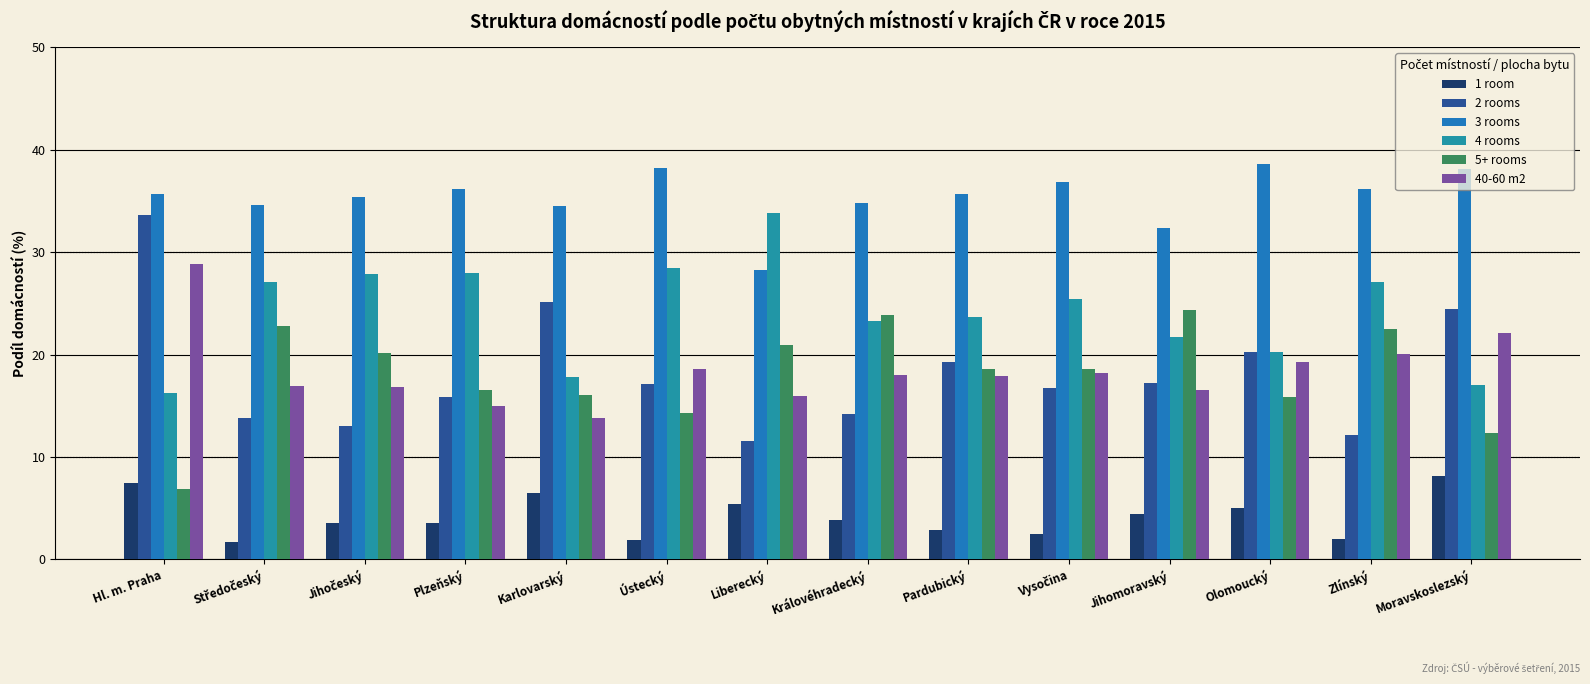

How many bars are there in each group?

6